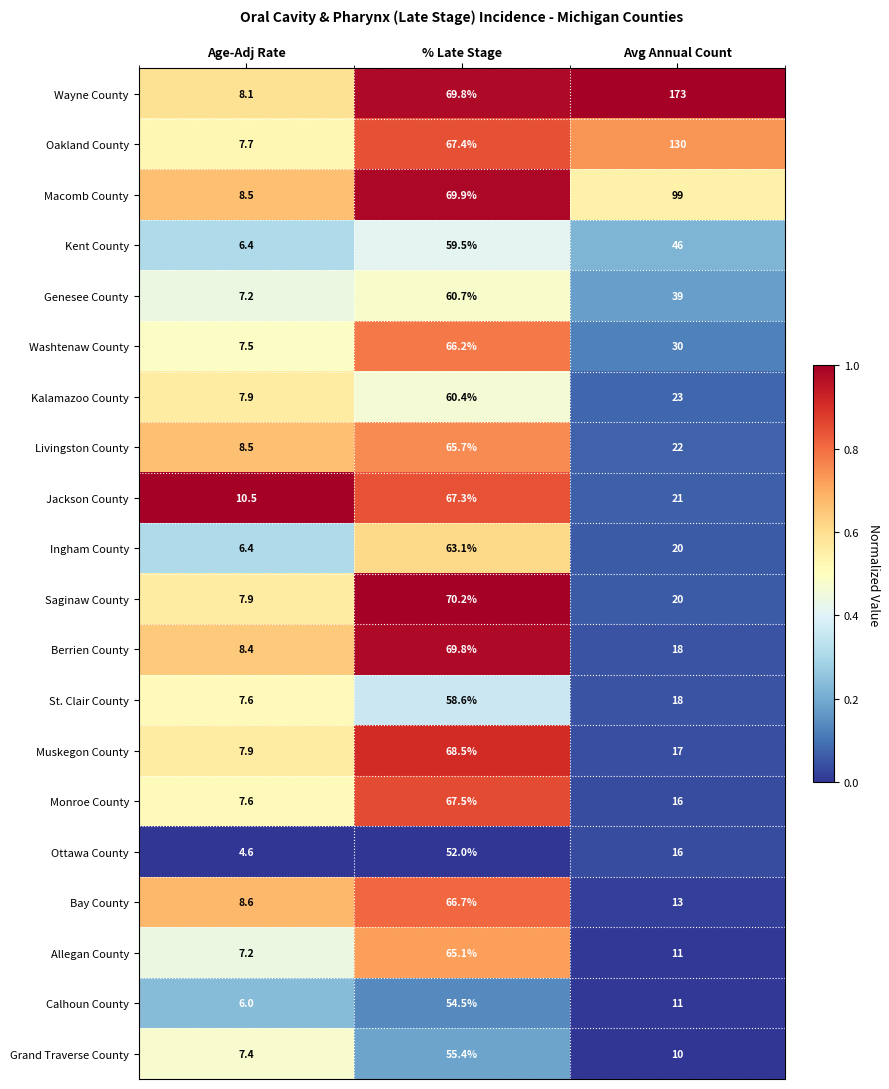

What is the spread (max minus min) of values at Avg Annual Count?

163.0